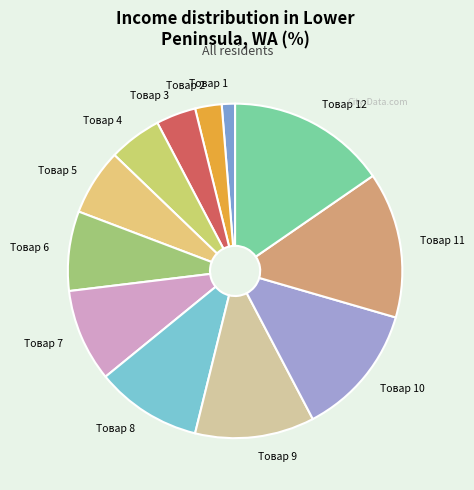

Approximately how many times larger is the value at Товар 1 compared to Товар 2?

0.5